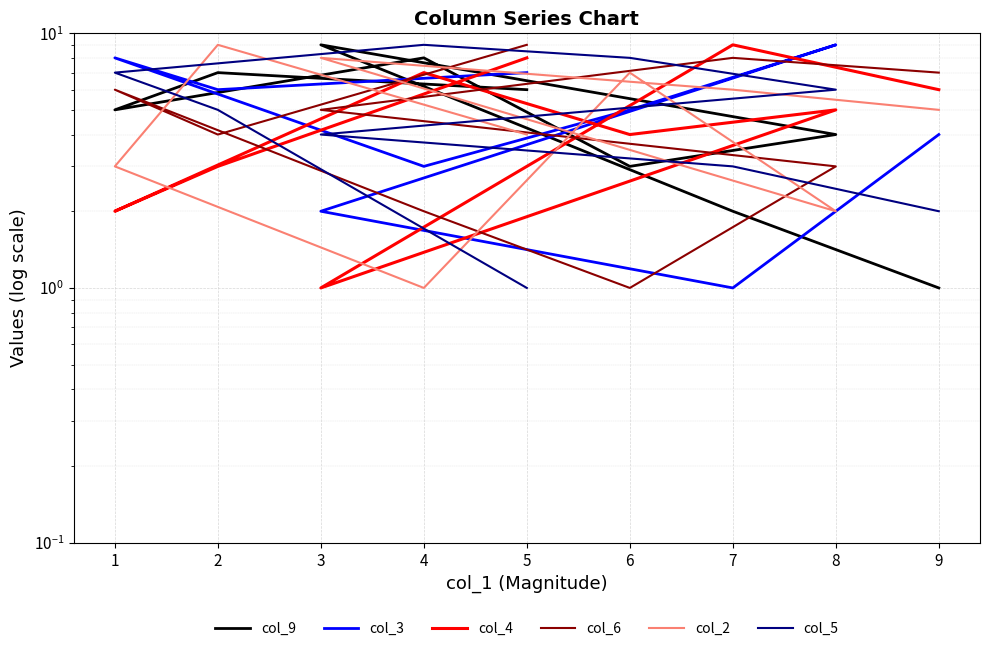

How many intersections are there between col_5 and col_9?

3